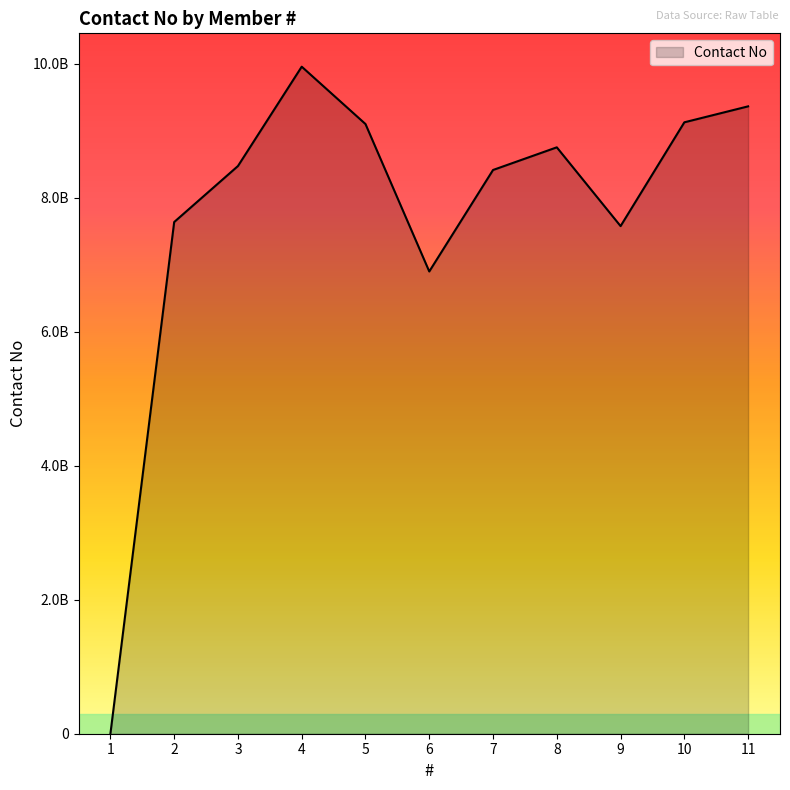

List the labels in order of value, smallest first.

1, 6, 9, 2, 7, 3, 8, 5, 10, 11, 4